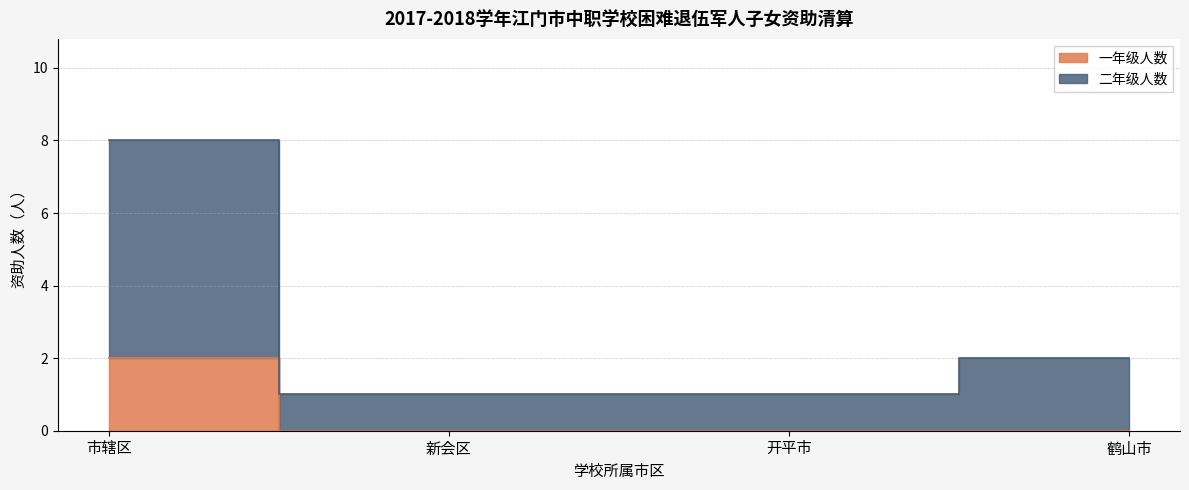

Is it true that 一年级人数 equals 0 at 鹤山市?

True